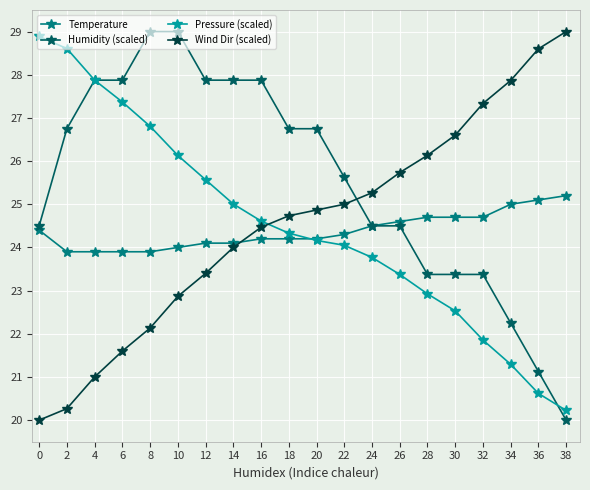

What is the spread (max minus min) of values at 16?

3.7